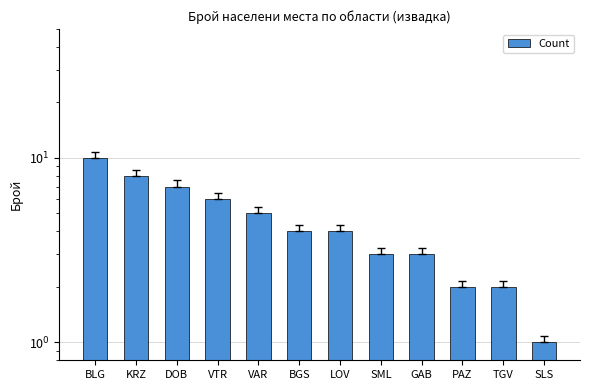

What is the greatest value displayed?

10